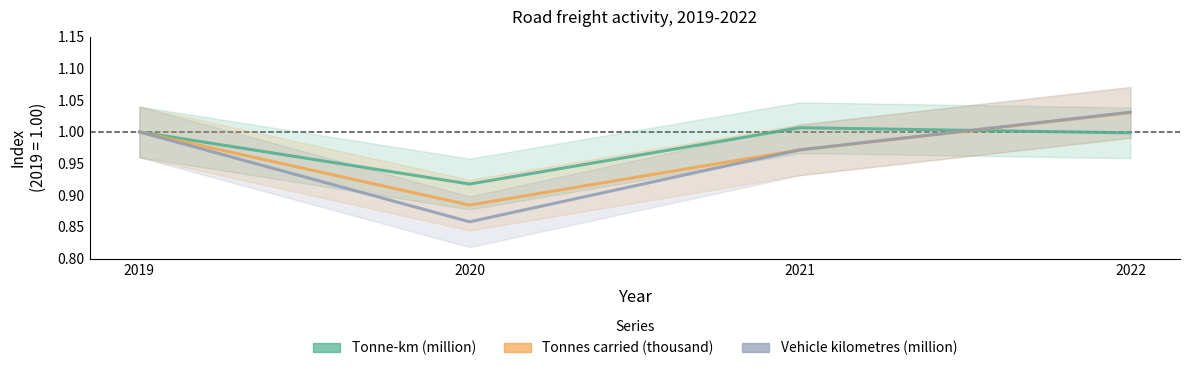

What is the average value of the Tonnes carried (thousand) series?

1.0